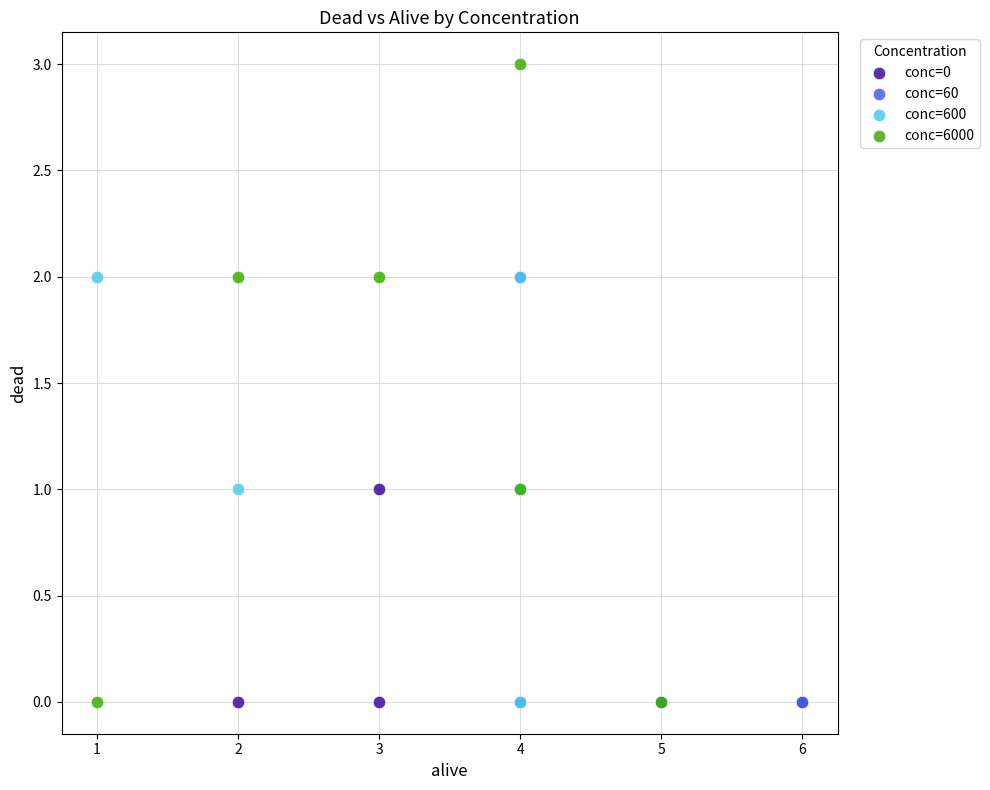

Which series contains the highest Y value?

conc=6000